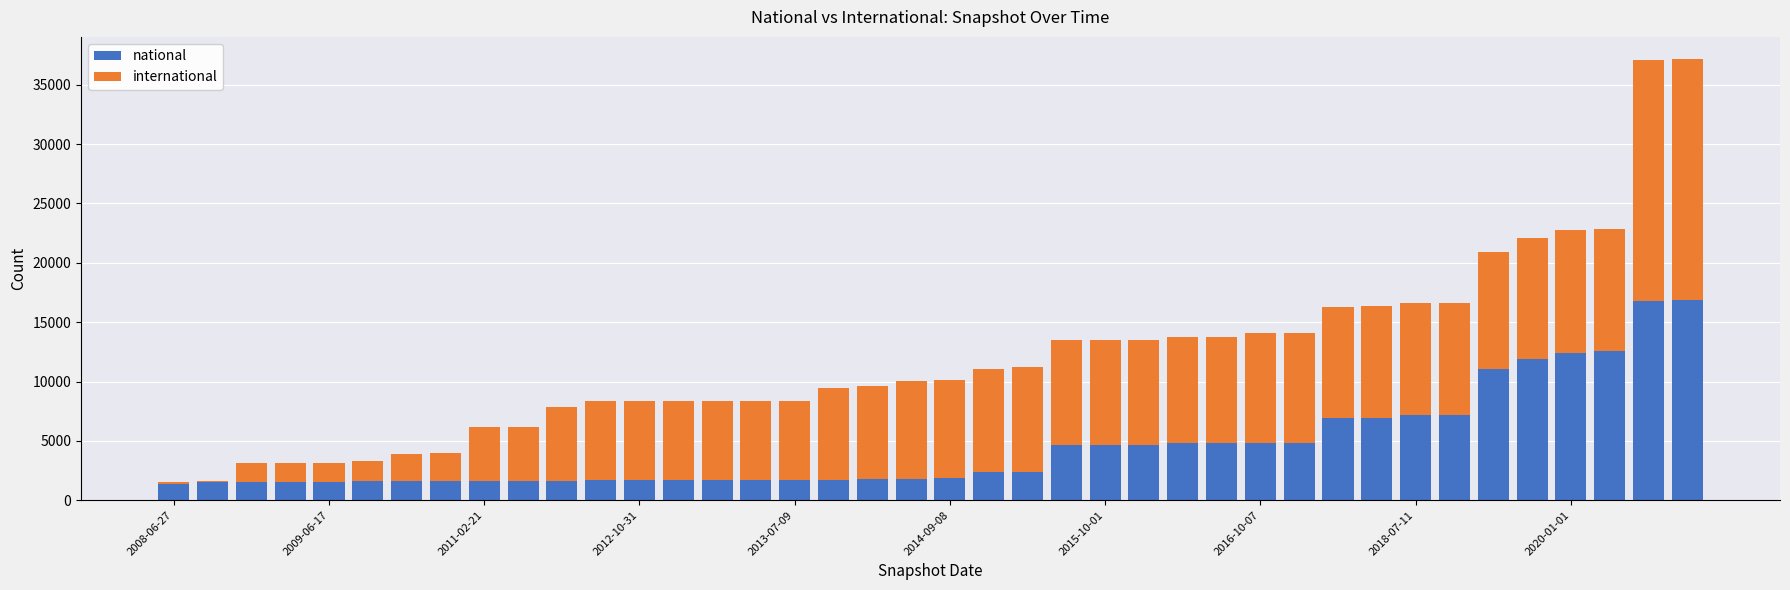

What is the sum of all national values?

182252